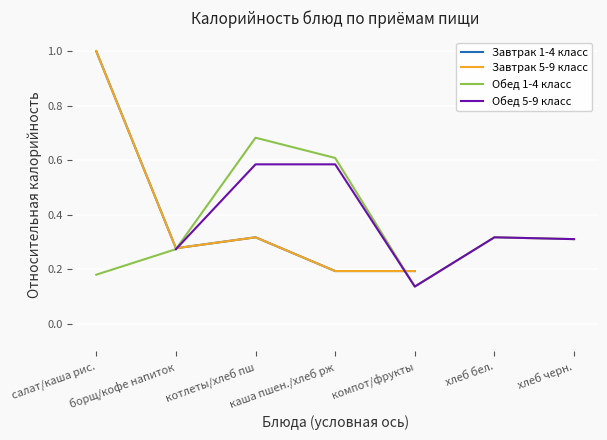

The value of Завтрак 1-4 класс at каша пшен./хлеб рж is 0.1. True or false?

False